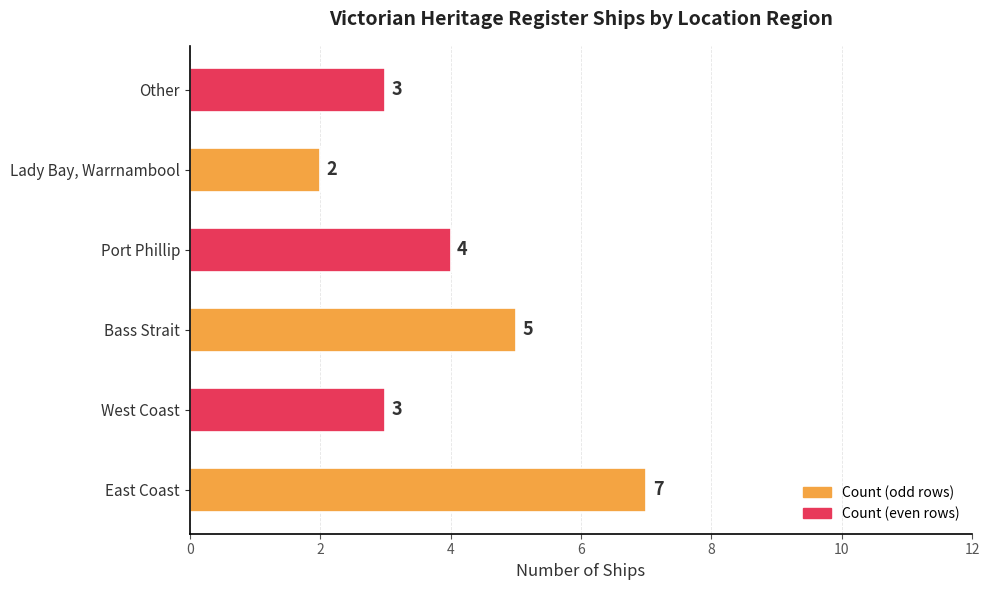

At which category does the chart reach its minimum across all series?

Lady Bay, Warrnambool